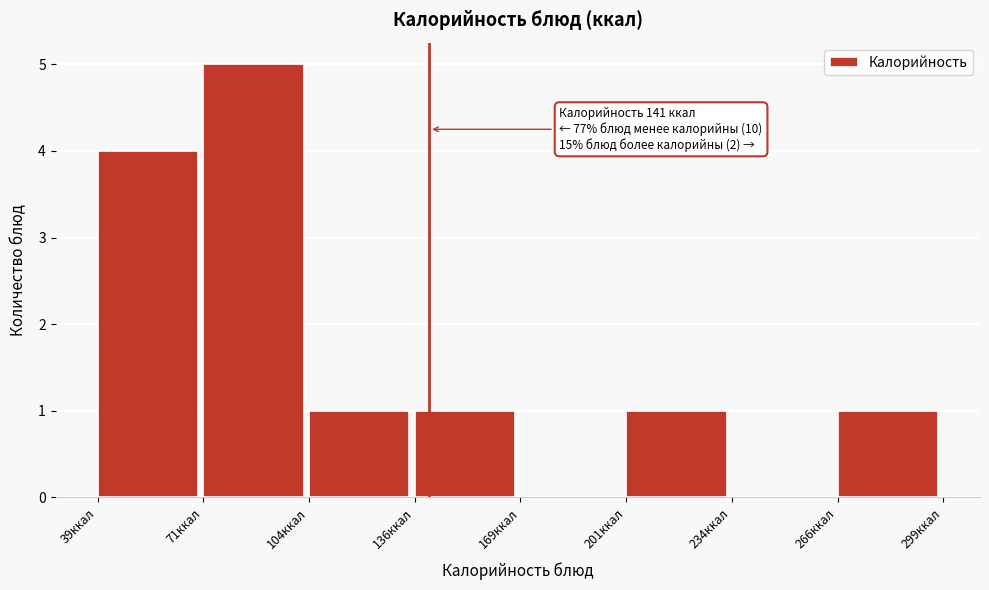

Which range on the x-axis has the tallest bar?

71.5 to 104.0